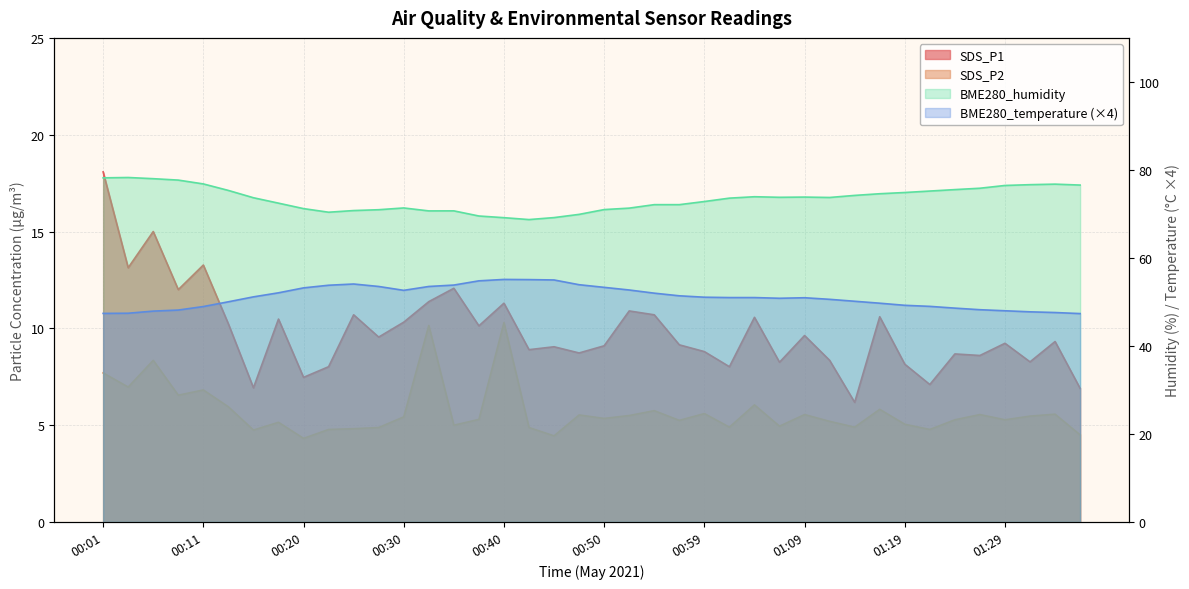

True or false: BME280_temperature and SDS_P2 cross at least once.

False